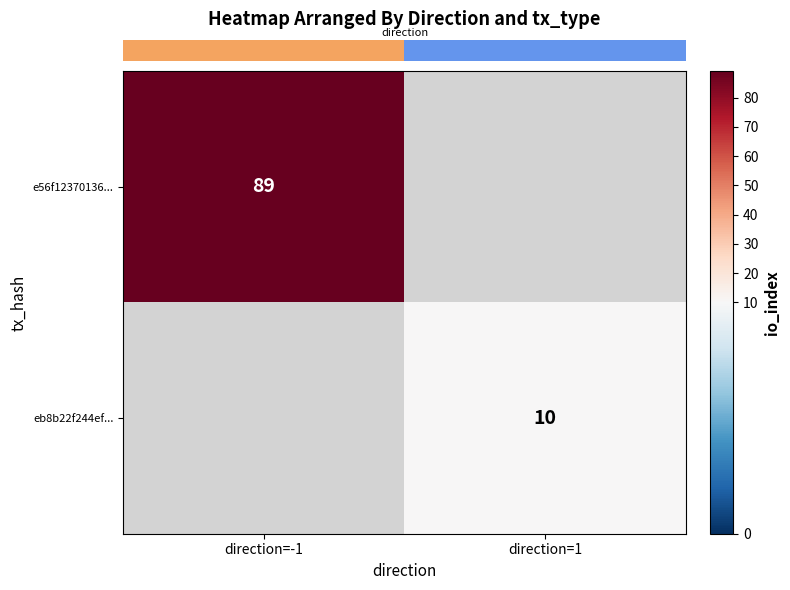

What is the greatest value displayed?

89.0